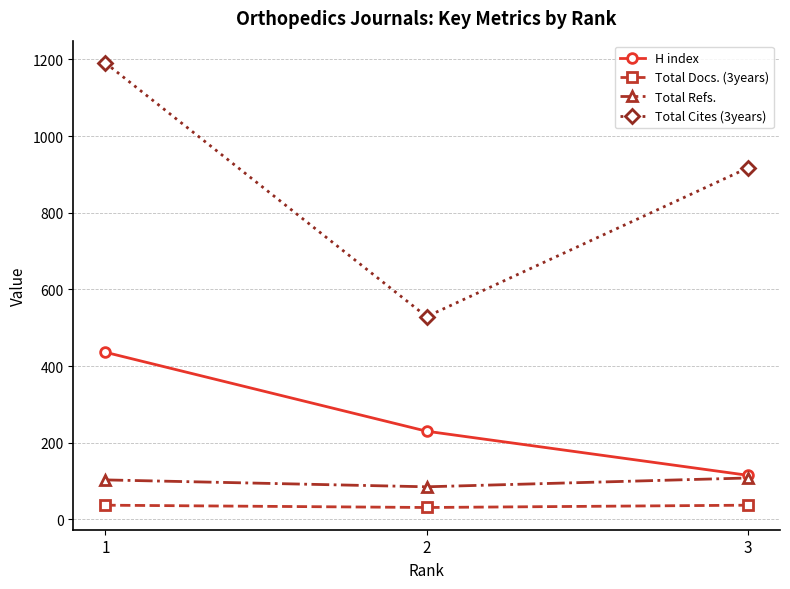

Does the chart have visible grid lines?

Yes